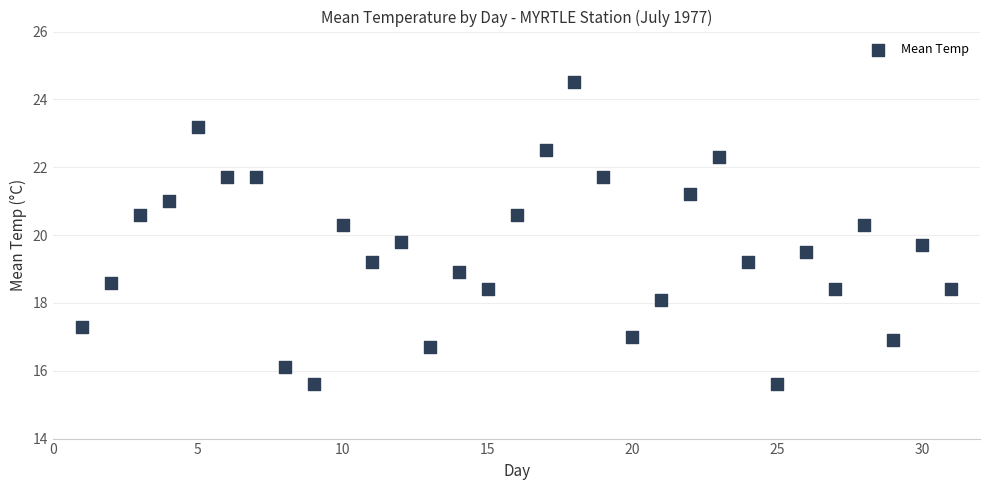

What is the range of Y values (max minus min)?

8.9